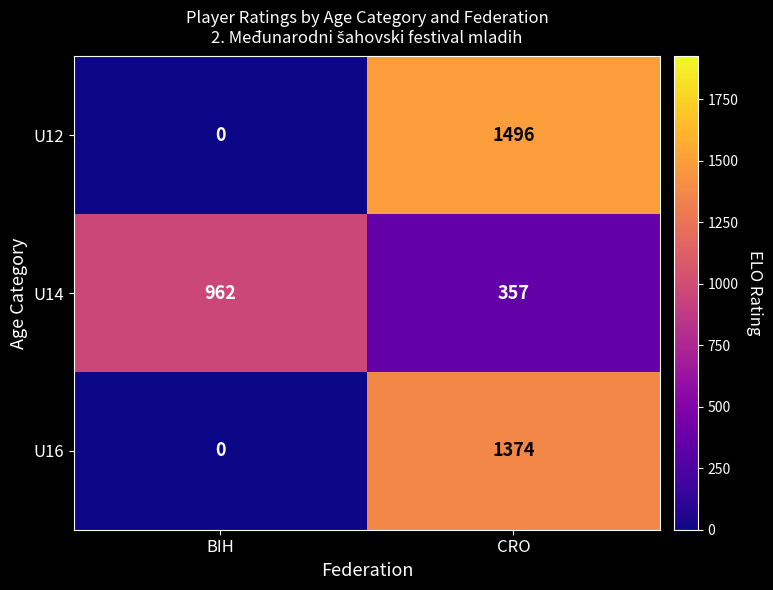

At CRO, list the series in order from smallest to largest.

U14, U16, U12